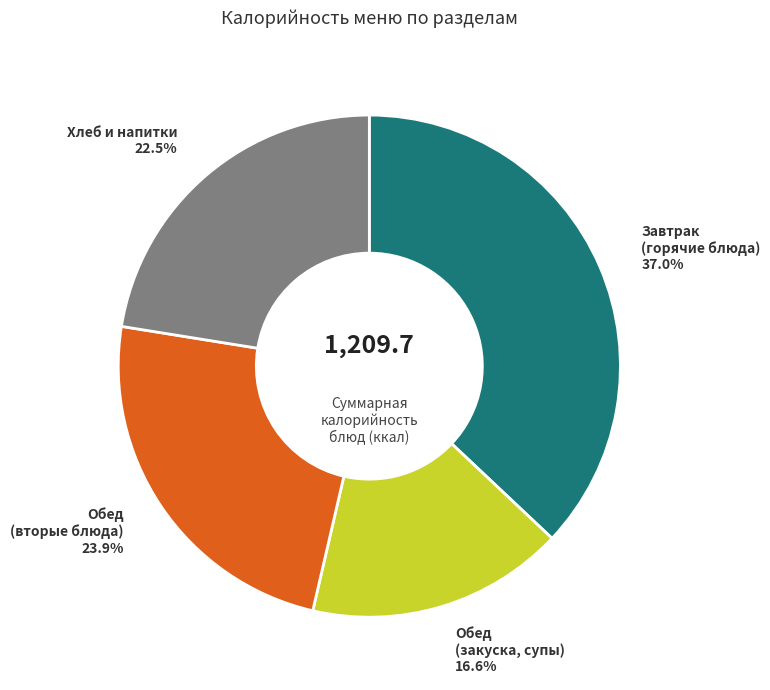

What is the largest slice in the pie chart?

Завтрак (горячие блюда)